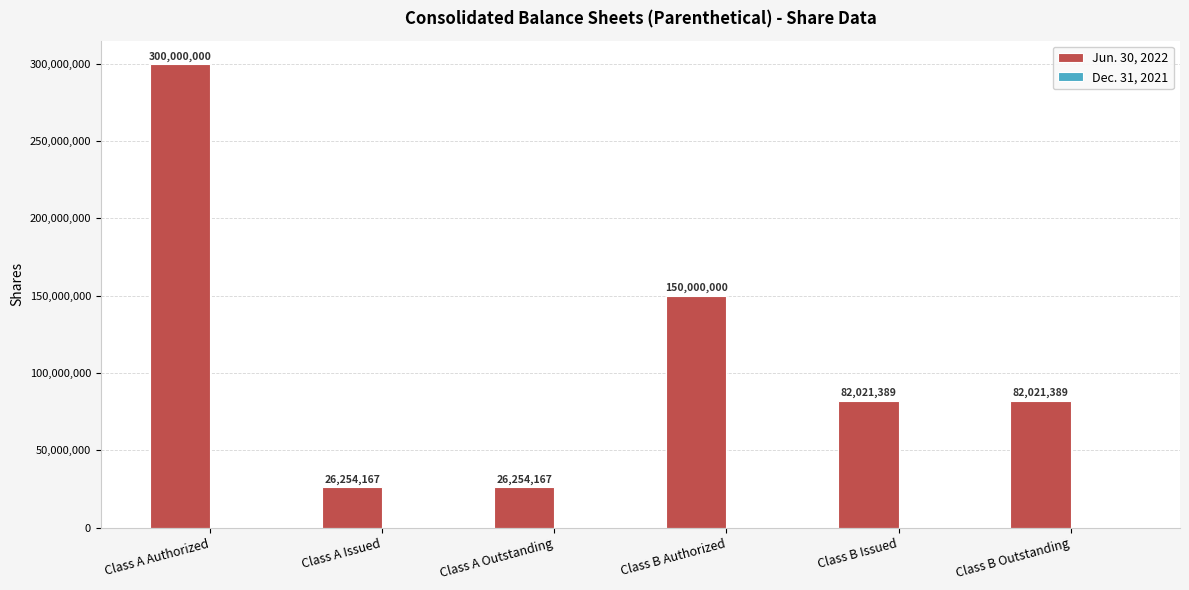

How many distinct data groups are displayed?

1